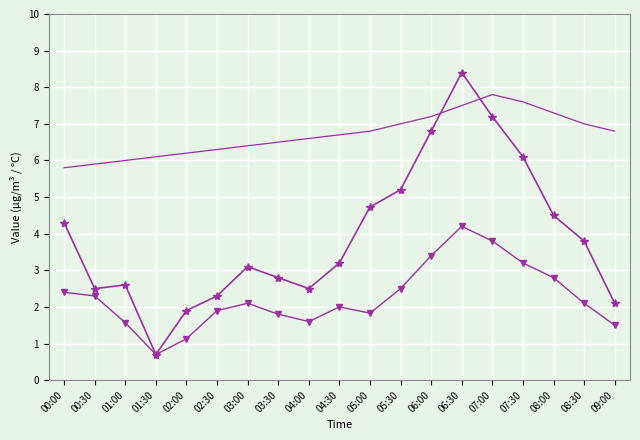

At which category is the sum across all series the highest?

06:30